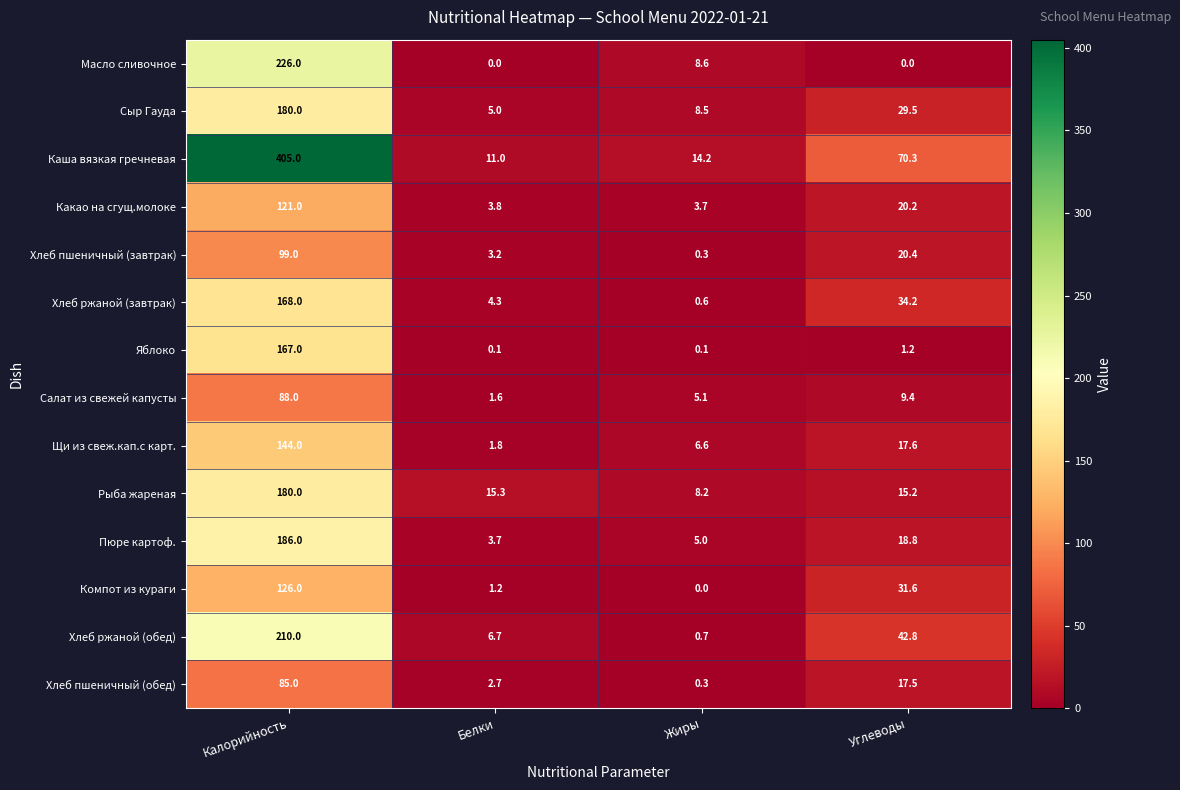

What is the difference between the maximum and second lowest values in the Яблоко series?

166.9